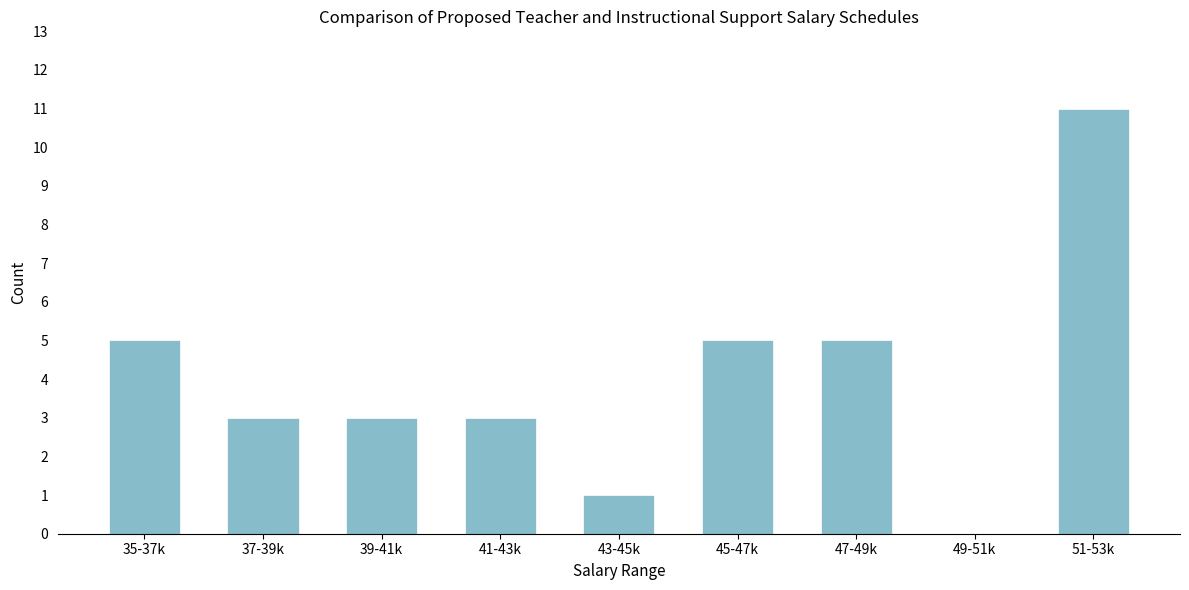

Reading left to right, extract all data points from this chart.

35-37k=5	37-39k=3	39-41k=3	41-43k=3	43-45k=1	45-47k=5	47-49k=5	49-51k=0	51-53k=11